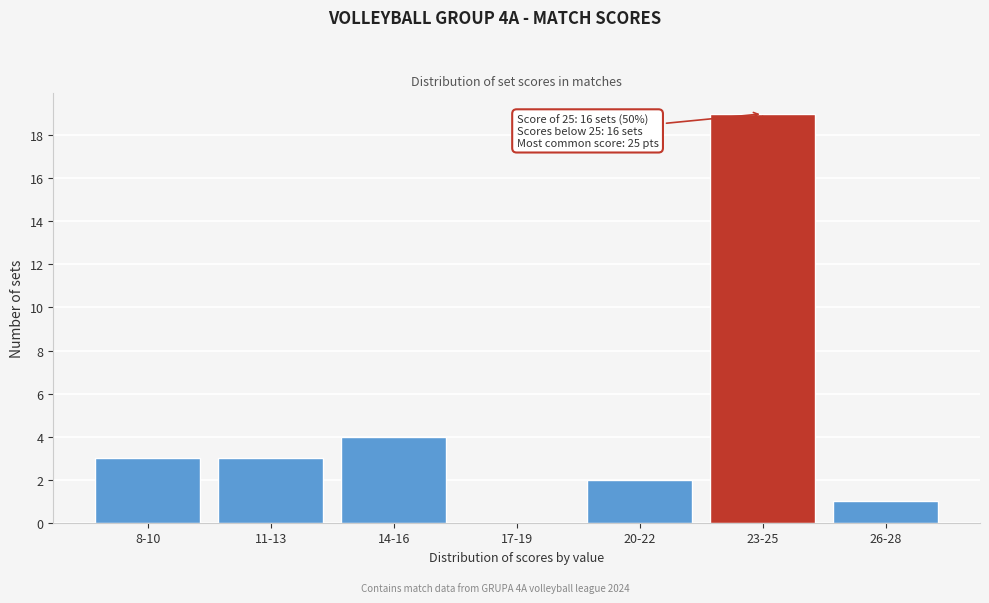

Reading right to left, transcribe all the data shown in this chart.

26-28=1	23-25=19	20-22=2	17-19=0	14-16=4	11-13=3	8-10=3